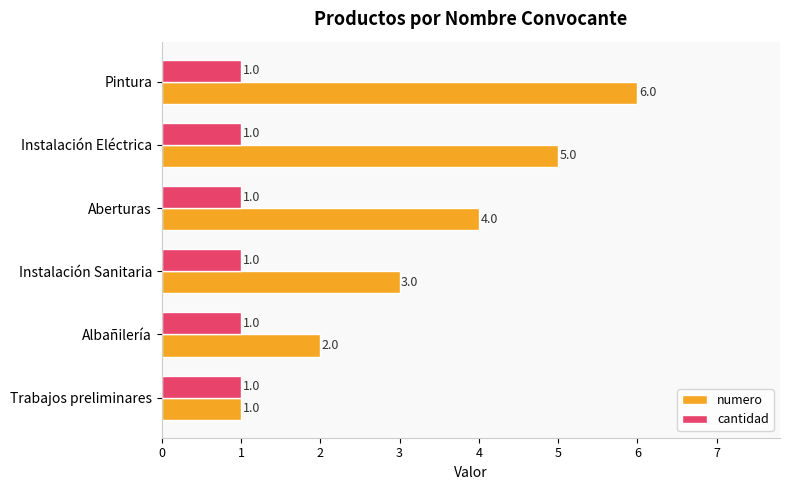

What is the difference between the highest and lowest values at Pintura?

5